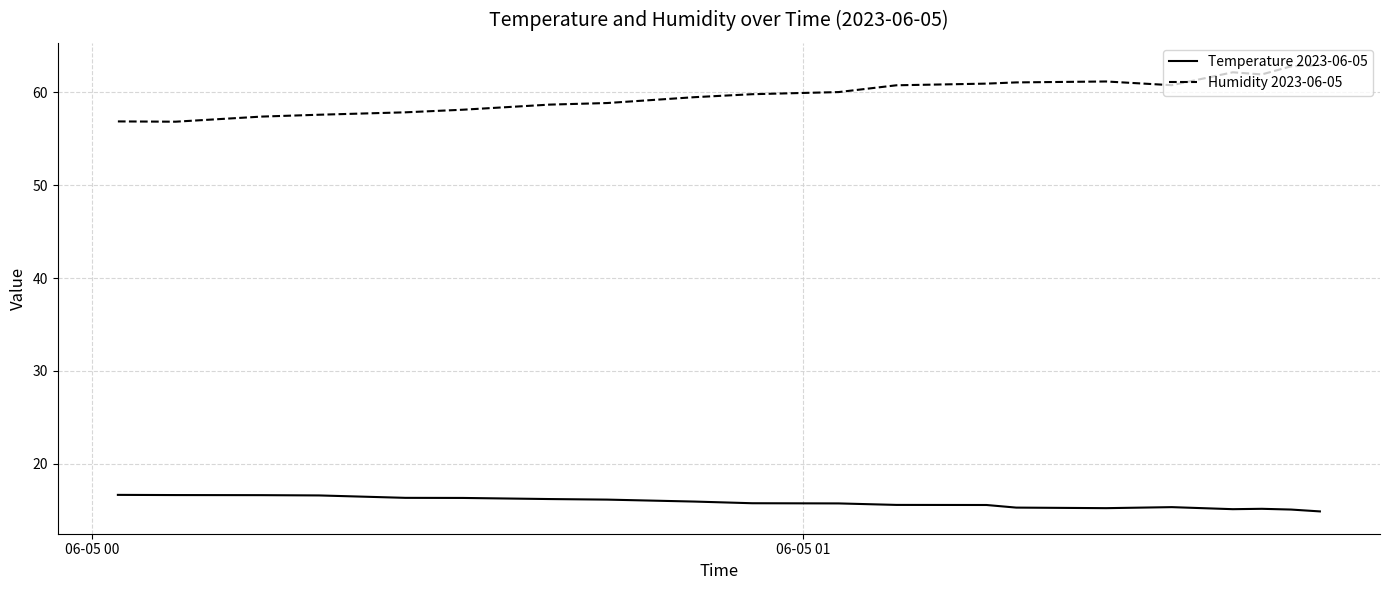

True or false: Temperature 2023-06-05 and Humidity 2023-06-05 intersect in this chart.

False